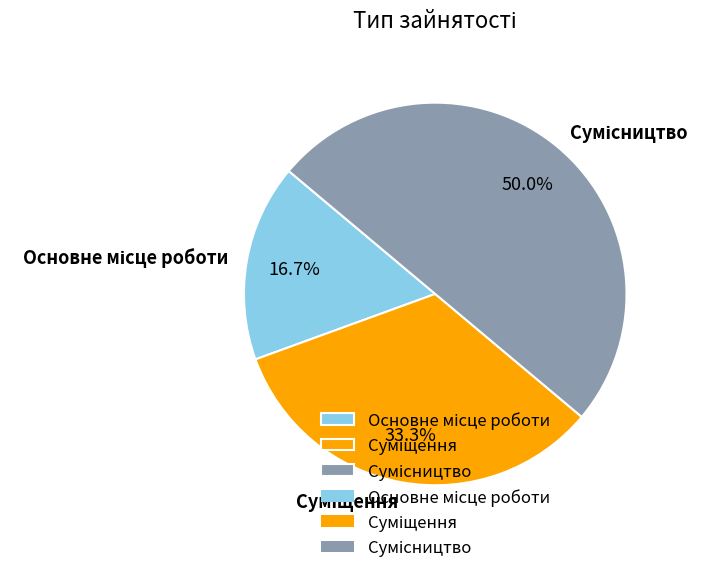

To the nearest percent, what is the difference between the largest and smallest slice percentages?

33%